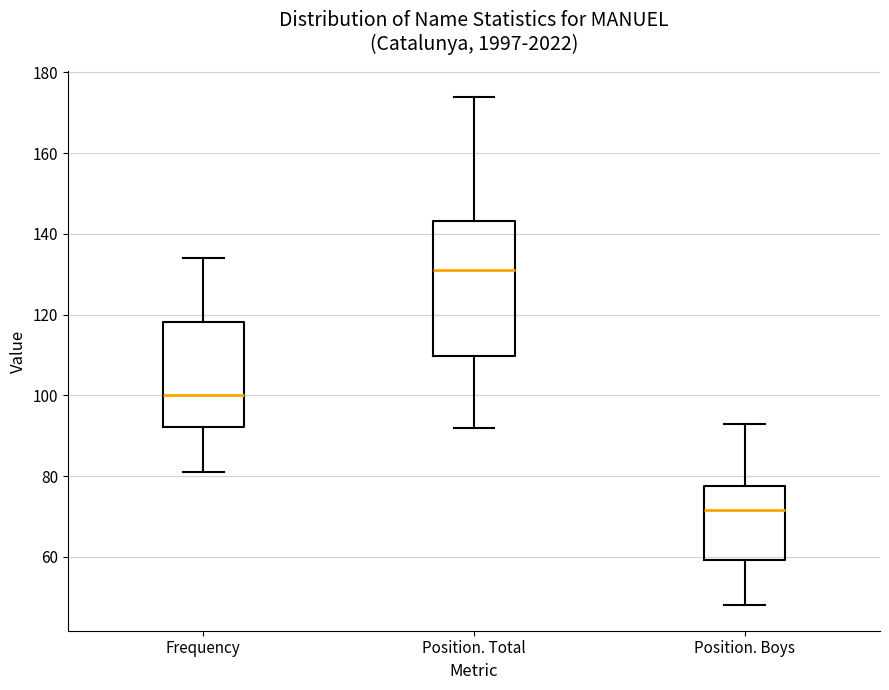

Reading left to right, read every box against the y-axis: the position of its median line, the range the box covers, and the ends of its whiskers. The values are not printed on the chart, so give them approximately, as read against the axis.

Frequency: median 100, box 92 to 118, whiskers 82 to 134
Position. Total: median 132, box 110 to 144, whiskers 92 to 174
Position. Boys: median 72, box 60 to 78, whiskers 48 to 94